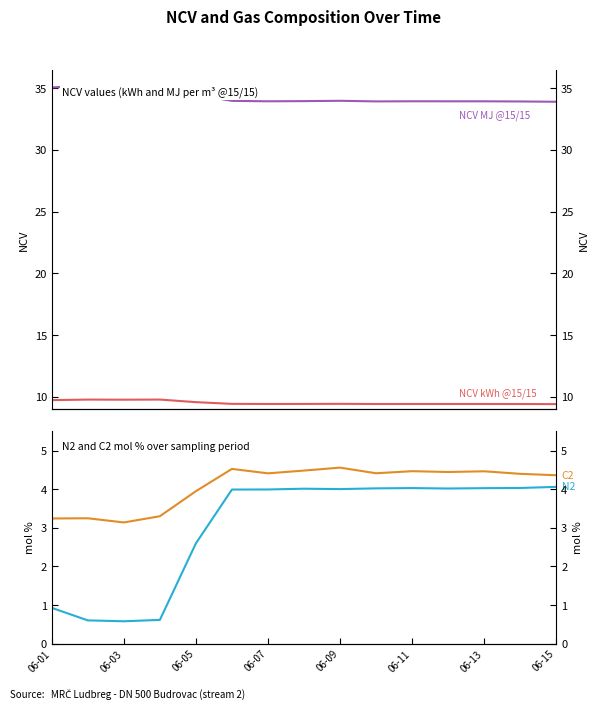

What is the lowest value of the N2 (mol %) series?

0.6